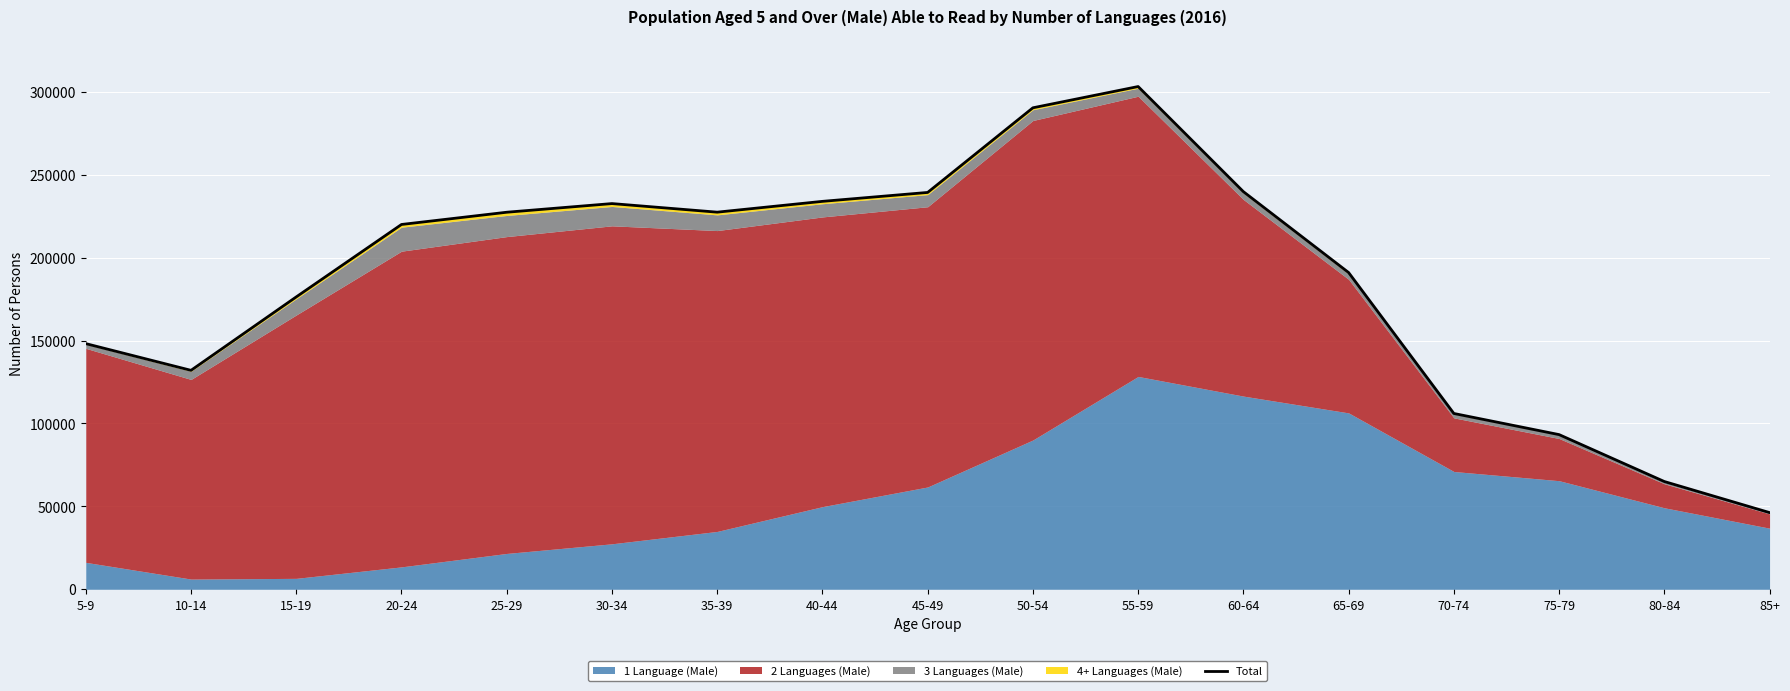

Where is the first local maximum?

30-34